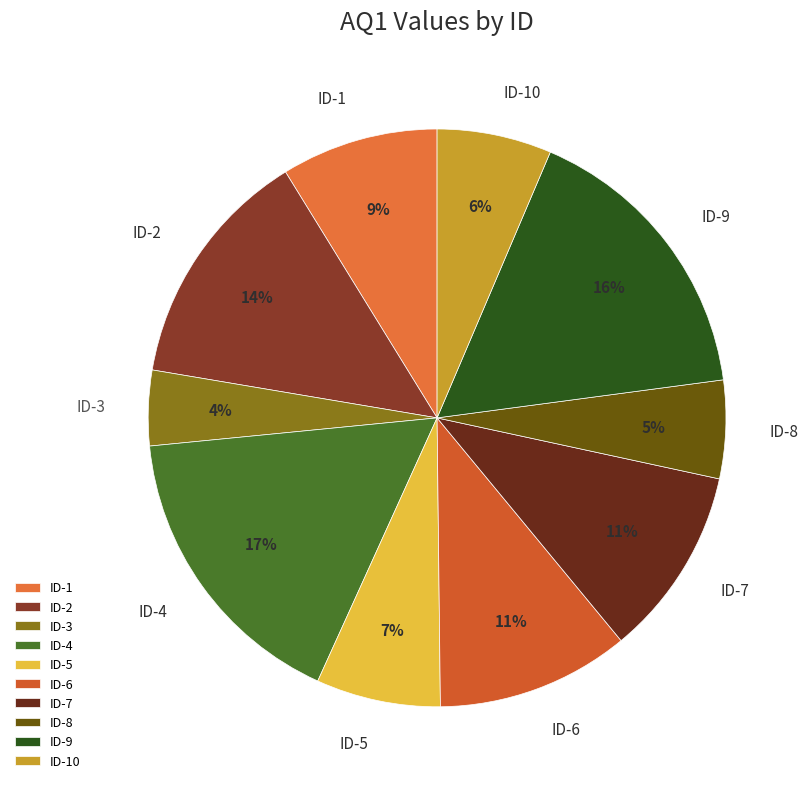

To the nearest percent, what is the average slice percentage?

10%